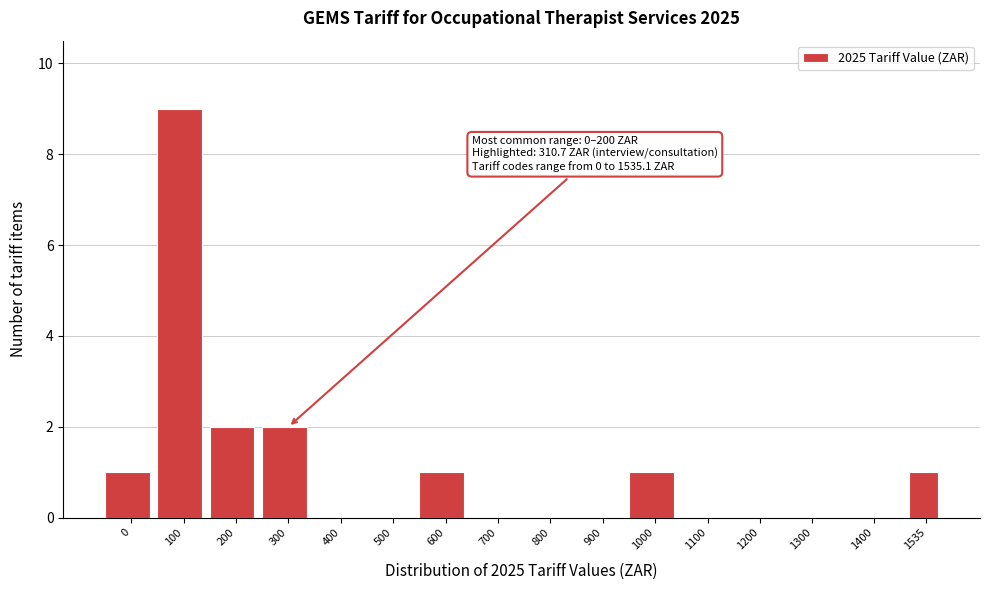

Reading left to right, list all the values displayed in this chart.

0=1	100=9	200=2	300=2	400=0	500=0	600=1	700=0	800=0	900=0	1000=1	1100=0	1200=0	1300=0	1400=0	1535=1